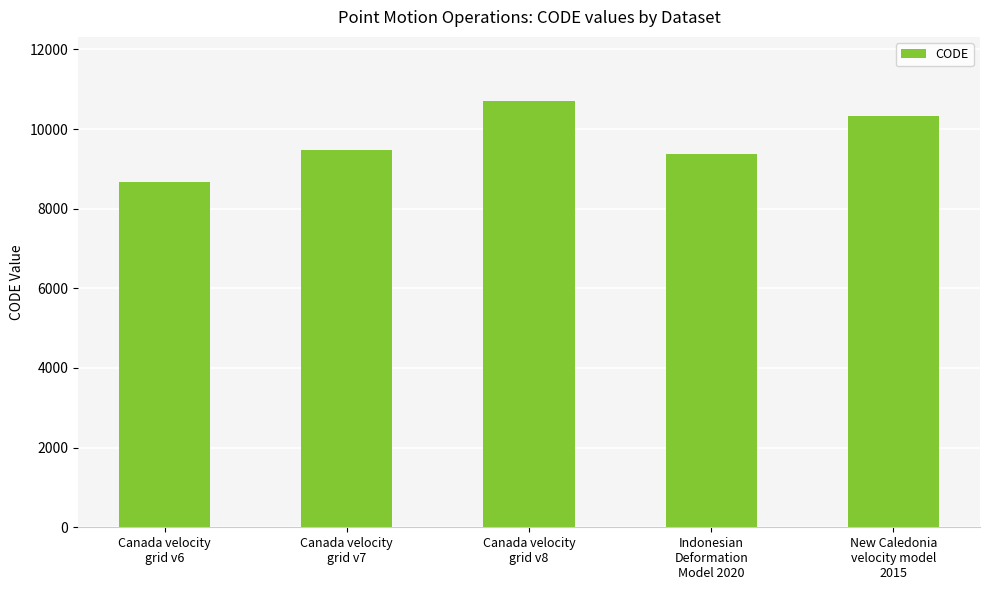

What is the value of the 5th bar from the left?

10323